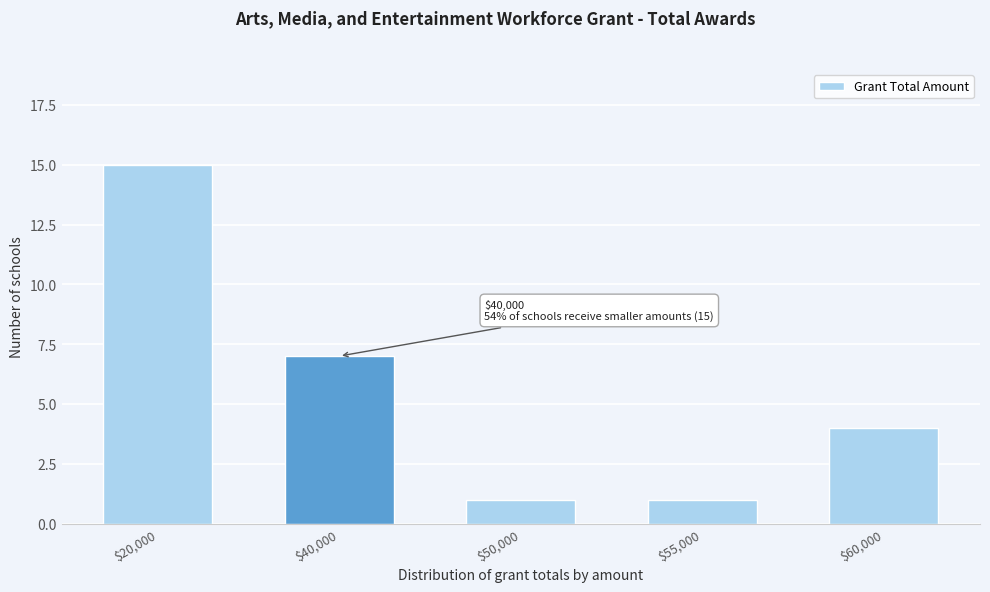

Reading left to right, list all the values displayed in this chart.

15	7	1	1	4